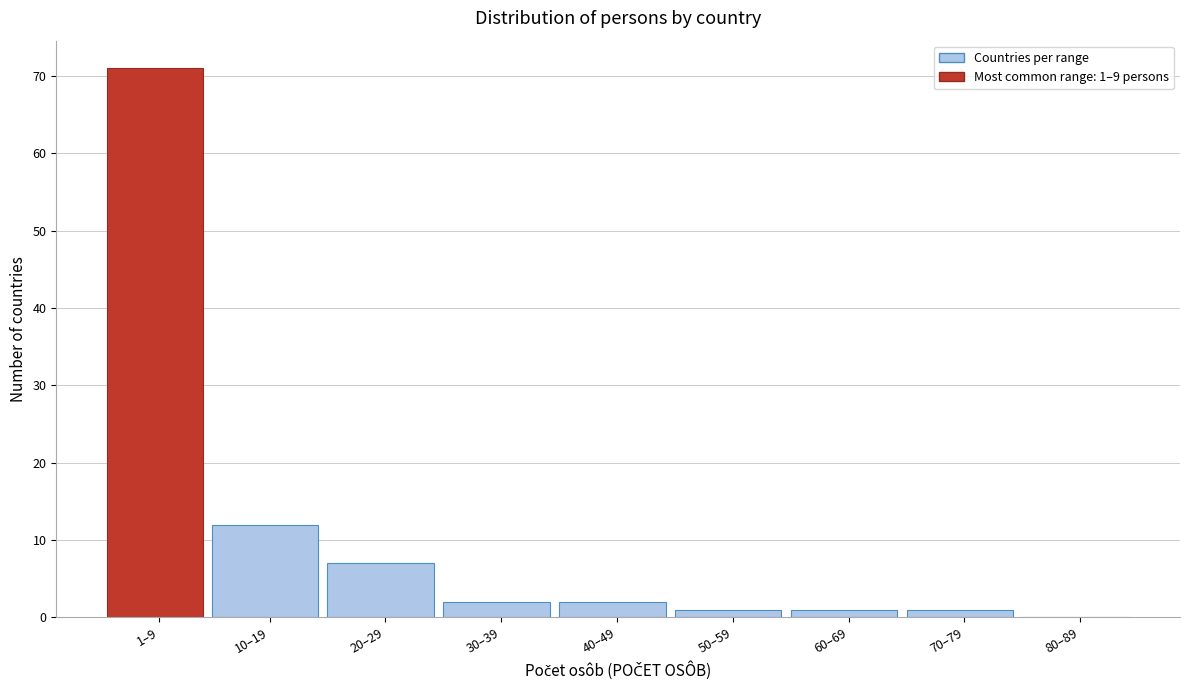

Reading left to right, list all the values displayed in this chart.

1–9=71	10–19=12	20–29=7	30–39=2	40–49=2	50–59=1	60–69=1	70–79=1	80–89=0